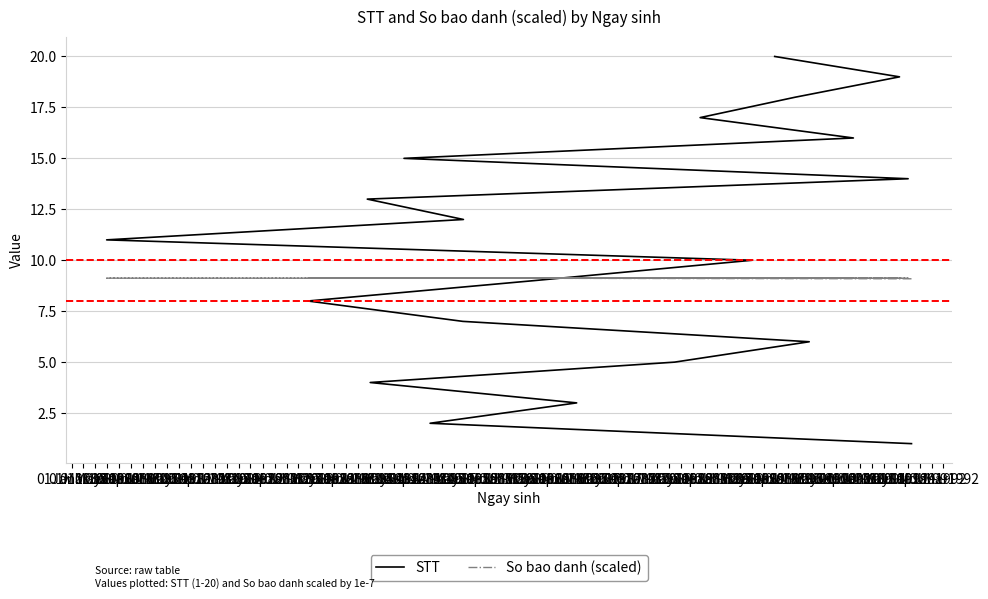

Rank the series by their maximum value, from lowest to highest.

So bao danh (scaled), STT